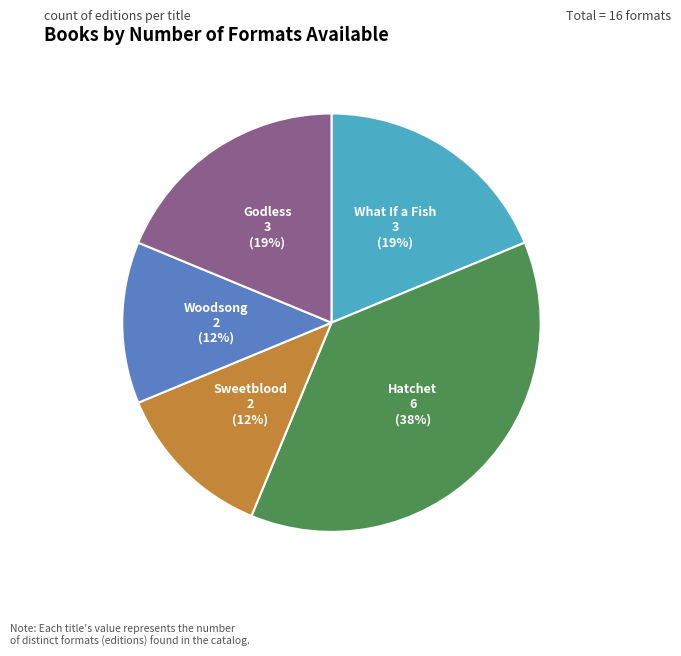

Which slice is the largest?

Hatchet